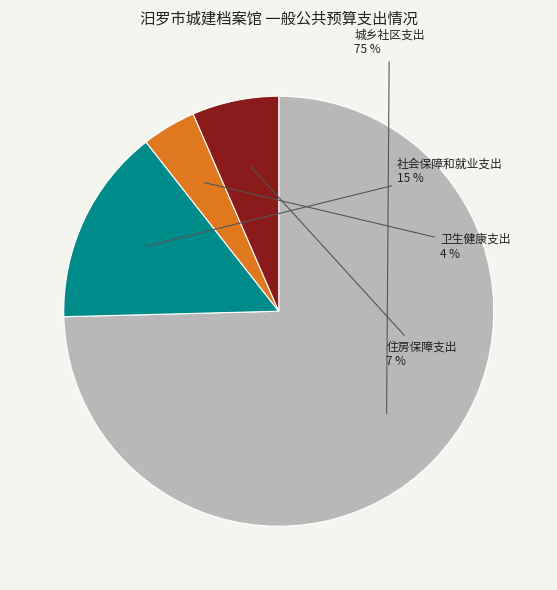

Combined, do 城乡社区支出 and 卫生健康支出 account for over 50%?

Yes